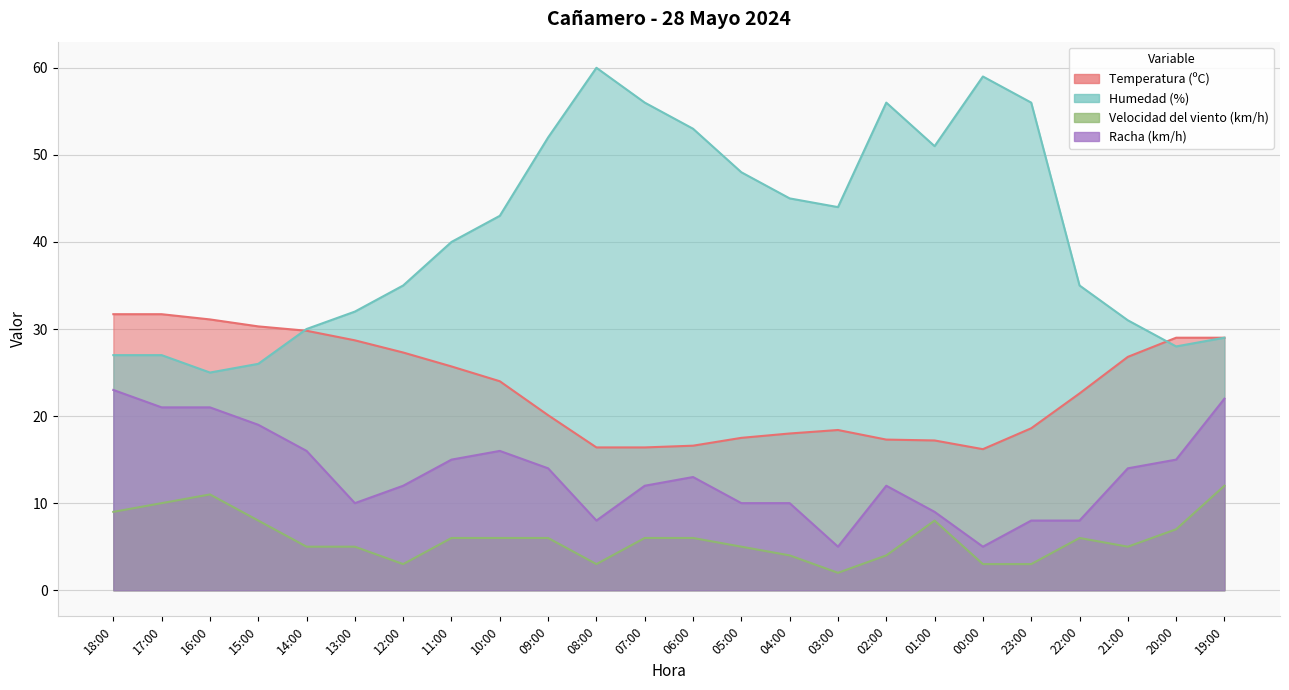

At 05:00, list the series in order from largest to smallest.

Humedad (%), Temperatura (ºC), Racha (km/h), Velocidad del viento (km/h)